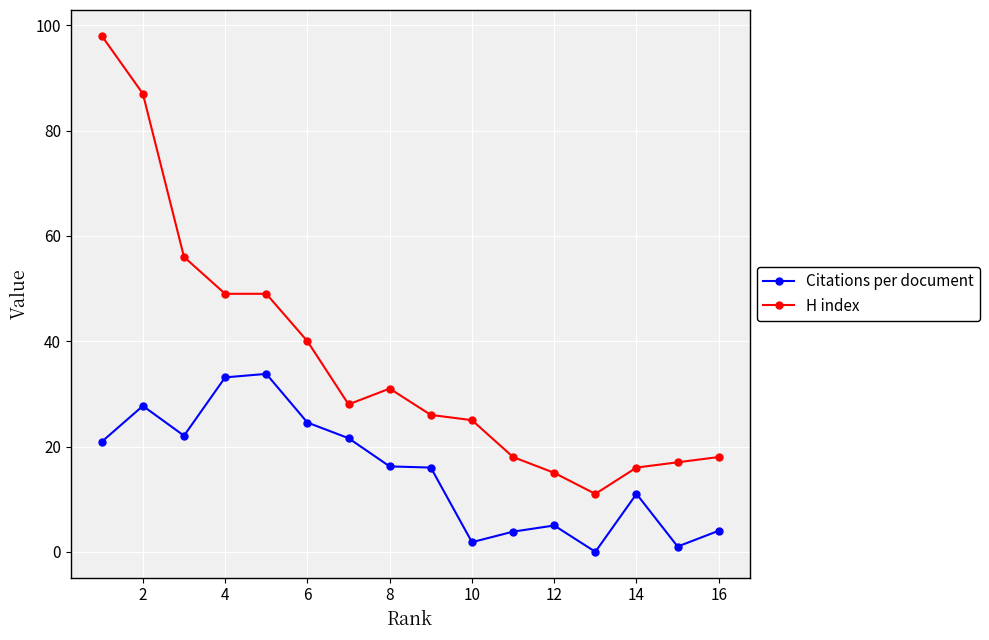

Count the number of data series in this chart.

2